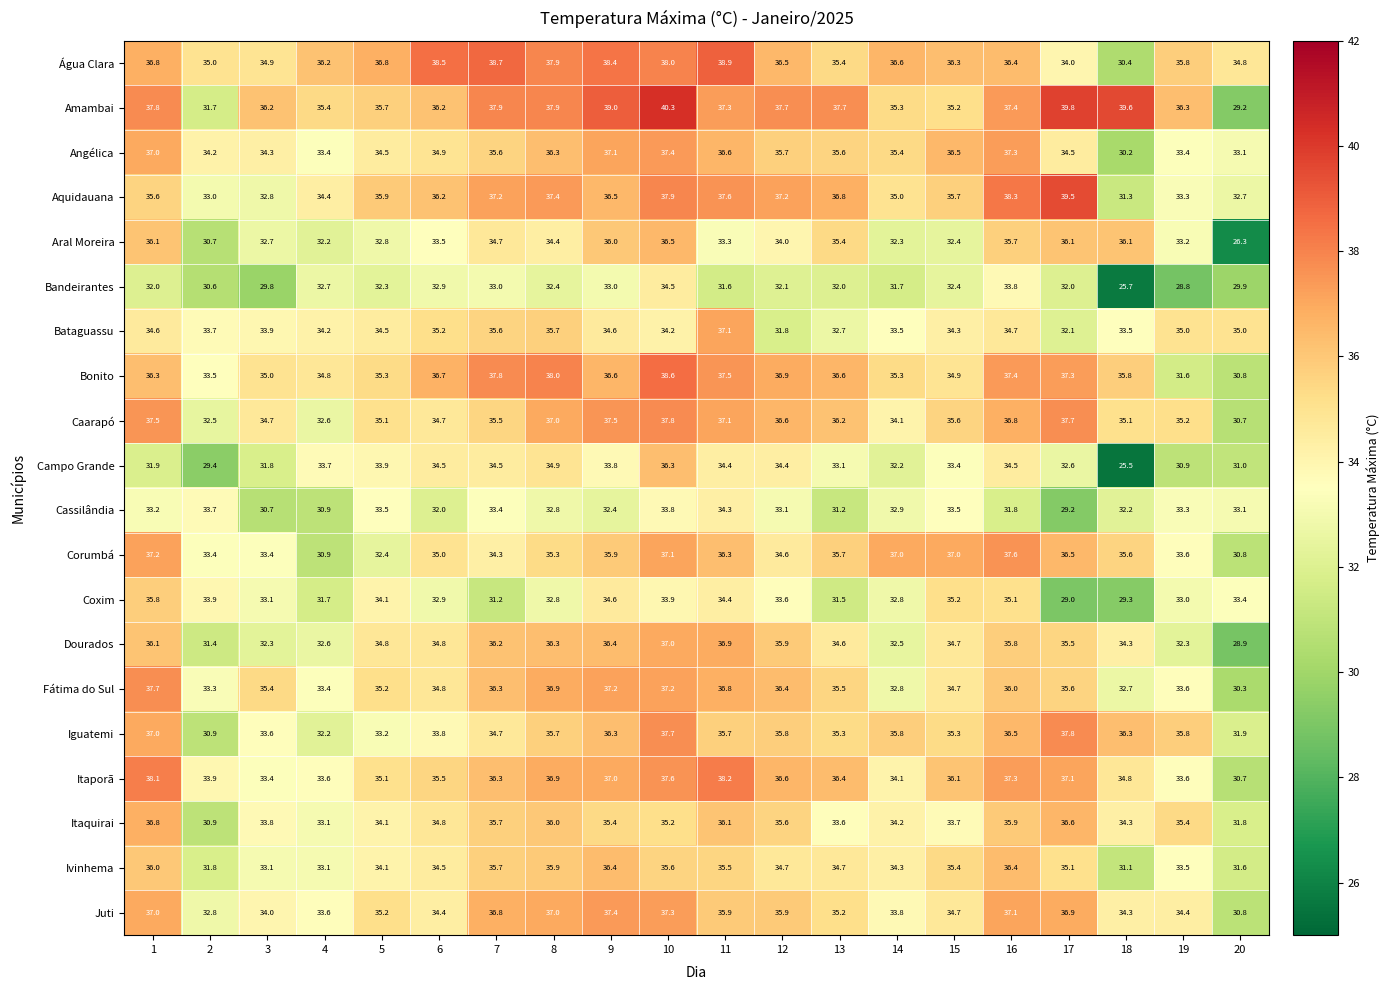

At 17, list the series in order from smallest to largest.

Coxim, Cassilândia, Bandeirantes, Bataguassu, Campo Grande, Água Clara, Angélica, Ivinhema, Dourados, Fátima do Sul, Aral Moreira, Corumbá, Itaquirai, Juti, Itaporã, Bonito, Caarapó, Iguatemi, Aquidauana, Amambai